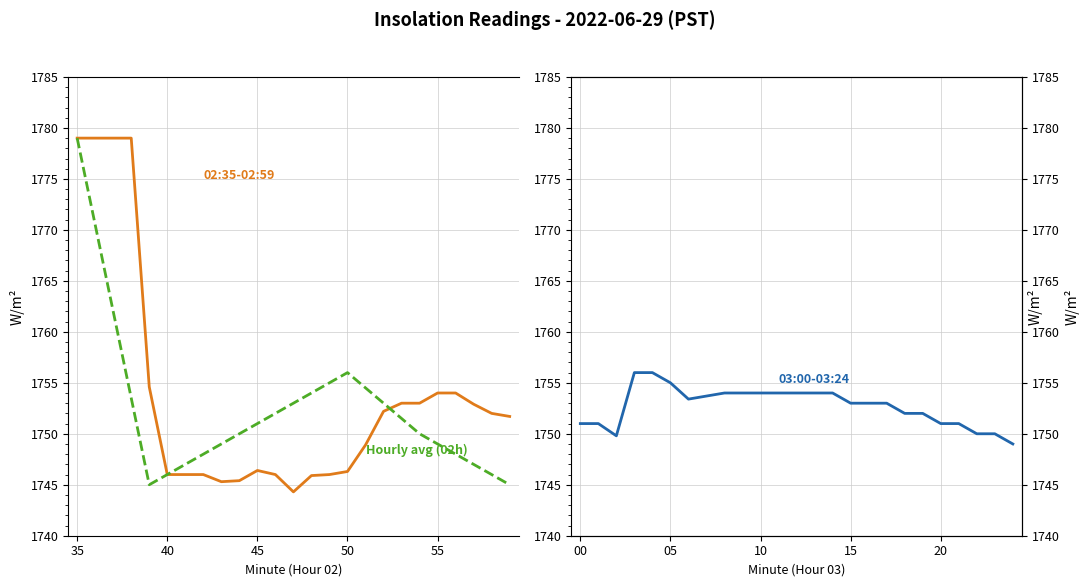

Is the value of 02:35-02:59 at 45 greater than the value of Hourly avg (02h) at 55?

Yes